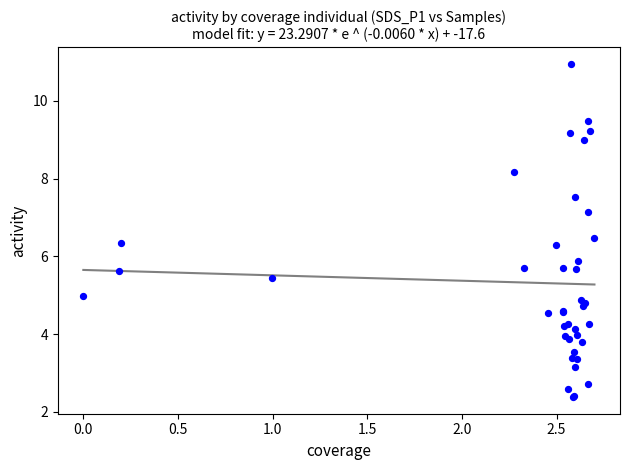

What Y value in the scatter plot is closest to 6?

5.9